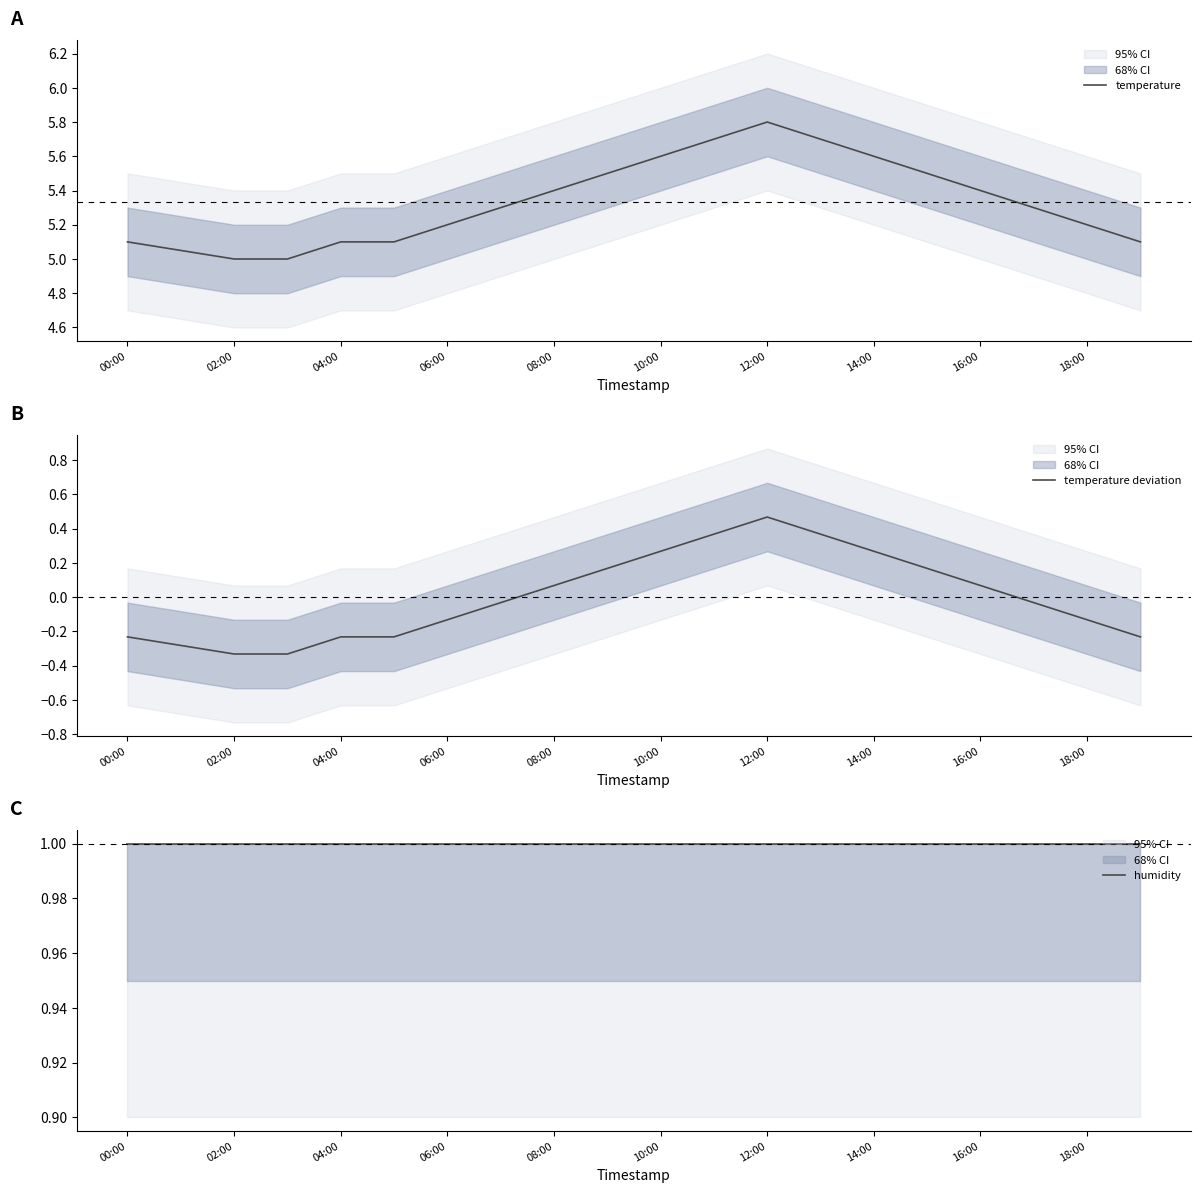

True or false: temperature and humidity cross at least once.

False